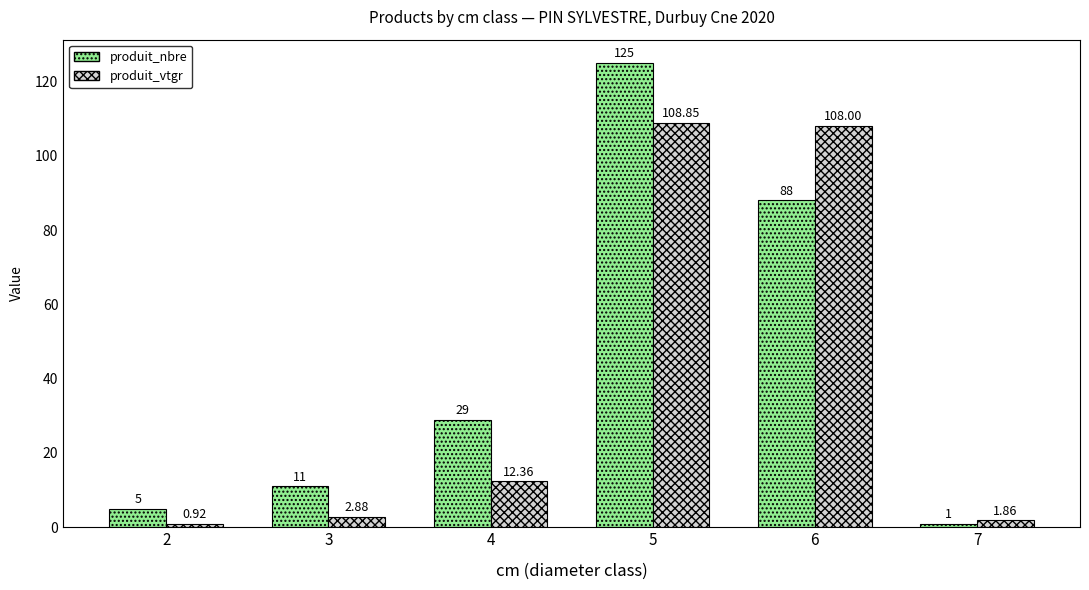

Which category has the highest value across all series?

5